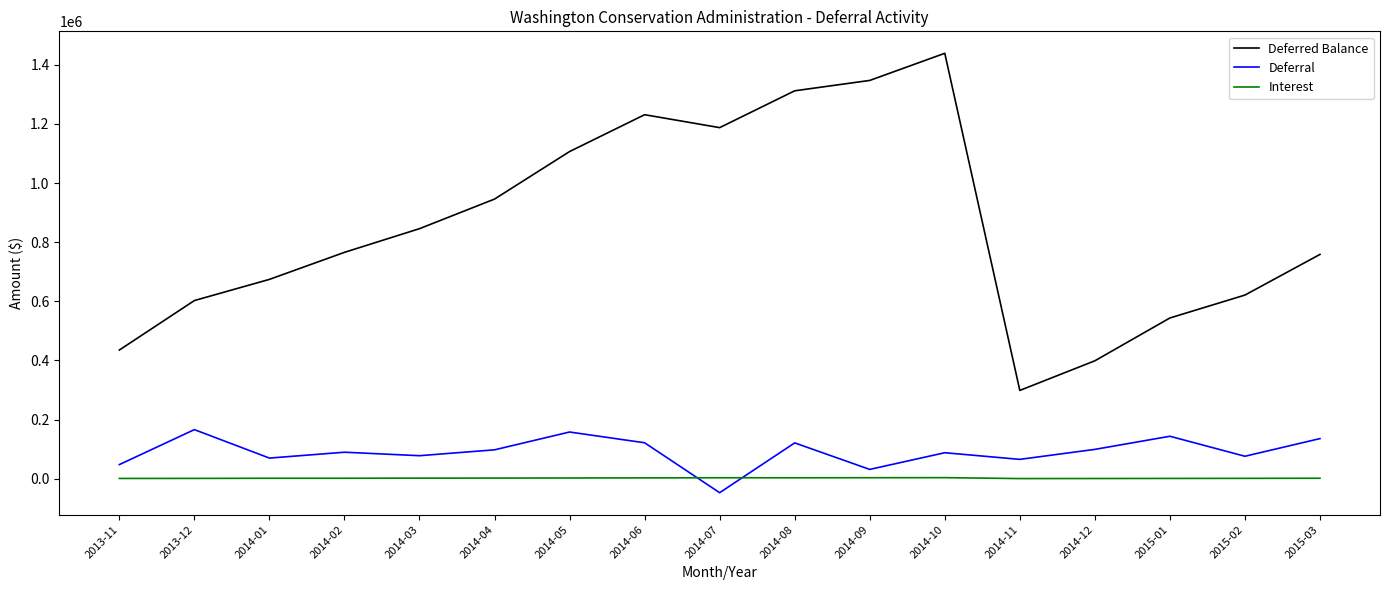

Is the value of Deferred Balance at 2015-02 greater than the value of Interest at 2015-03?

Yes